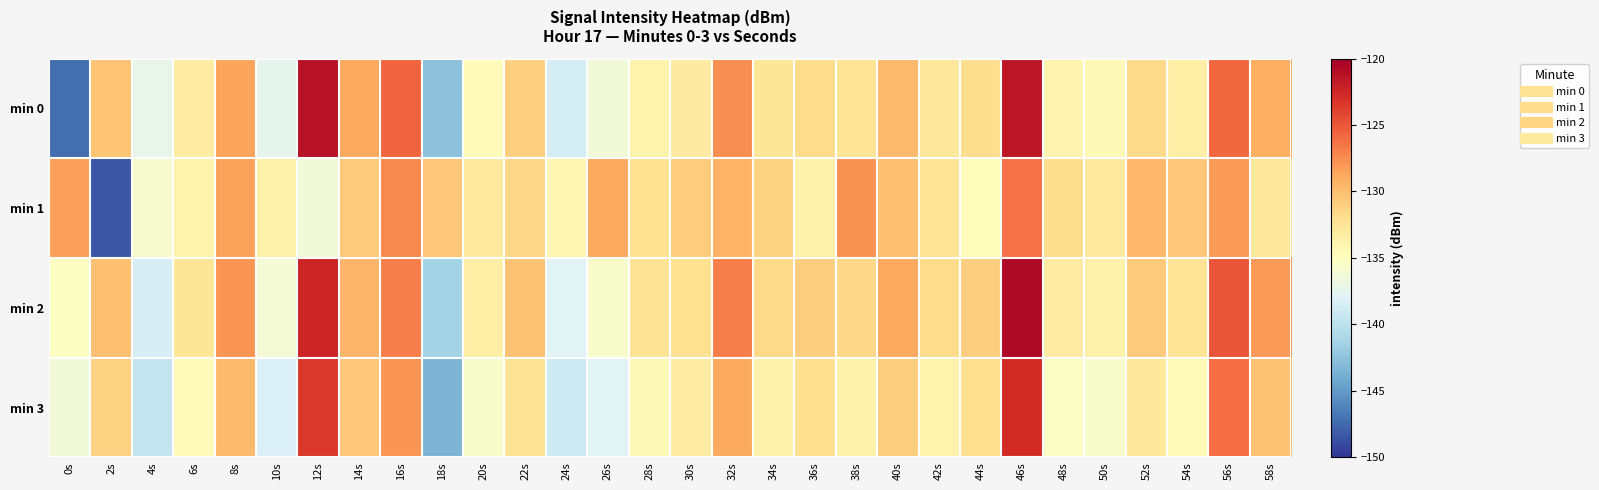

What is the spread (max minus min) of values at 38s?

5.9